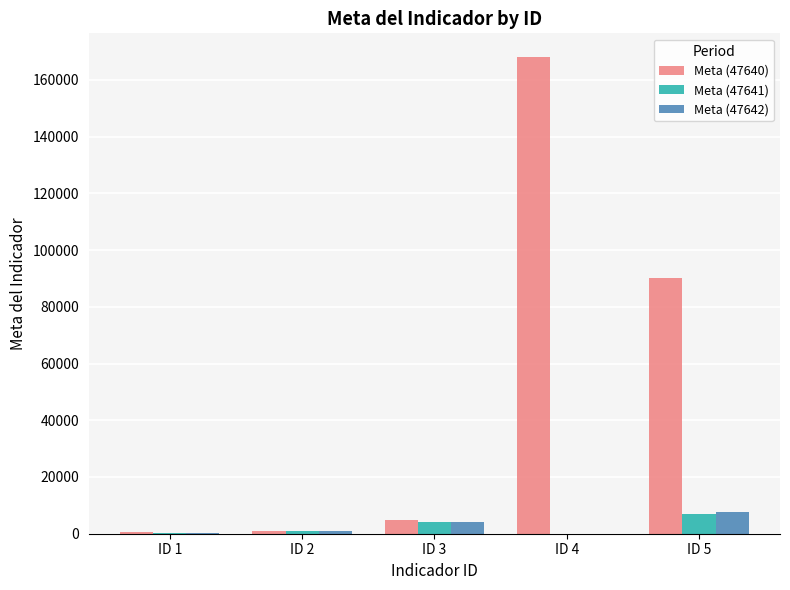

Which series has the largest total across all categories?

Meta (47640)